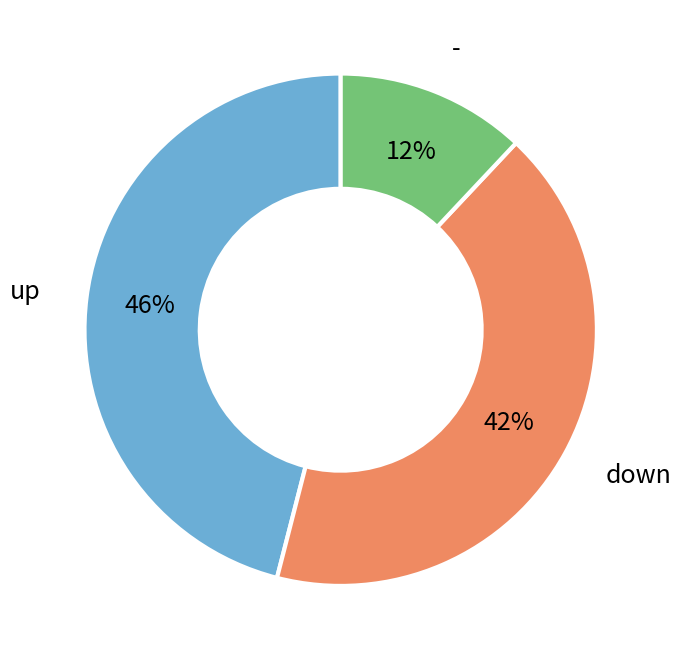

Is there any slice that represents more than half of the pie?

No